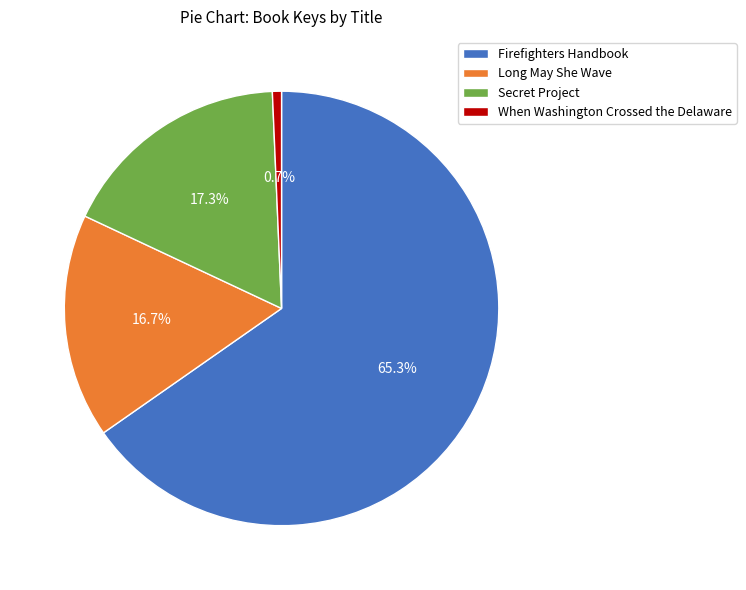

To the nearest percent, what percentage of the pie is Secret Project?

17%